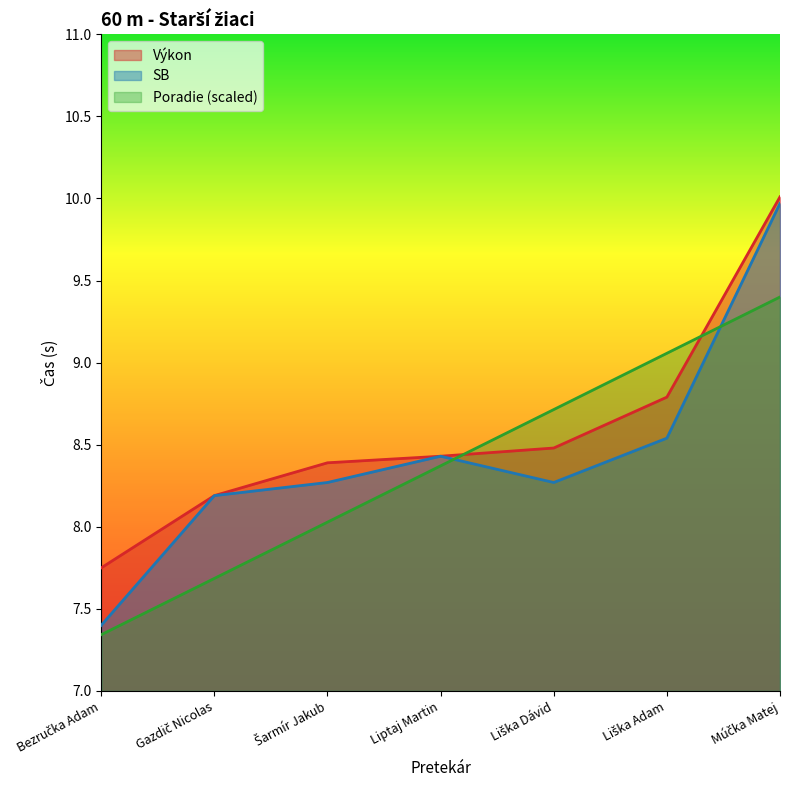

How many distinct data groups are displayed?

3